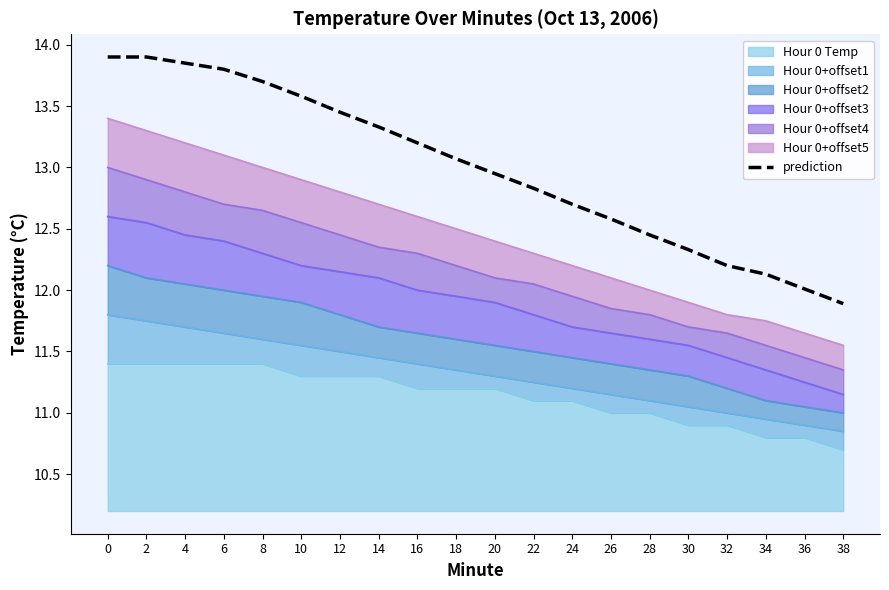

Rank the categories by value from lowest to highest.

38, 36, 34, 32, 30, 28, 26, 24, 22, 20, 18, 16, 14, 12, 10, 8, 6, 4, 0, 2